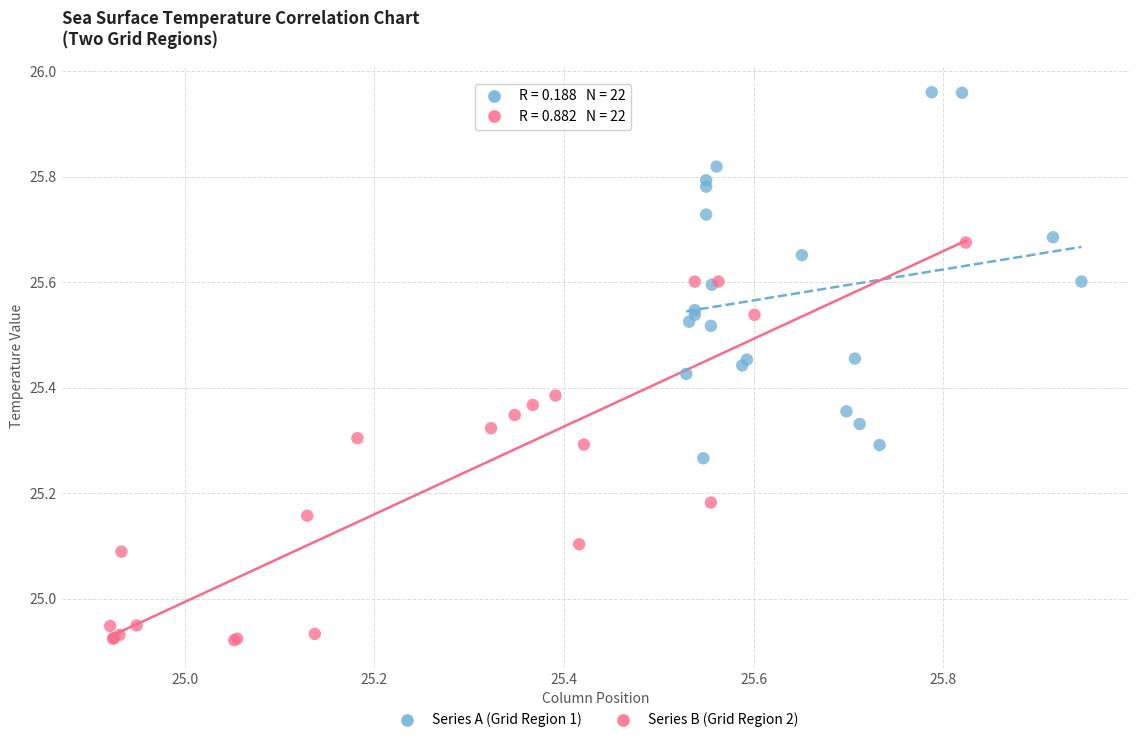

Which series contains the highest Y value?

Series A (Grid Region 1)